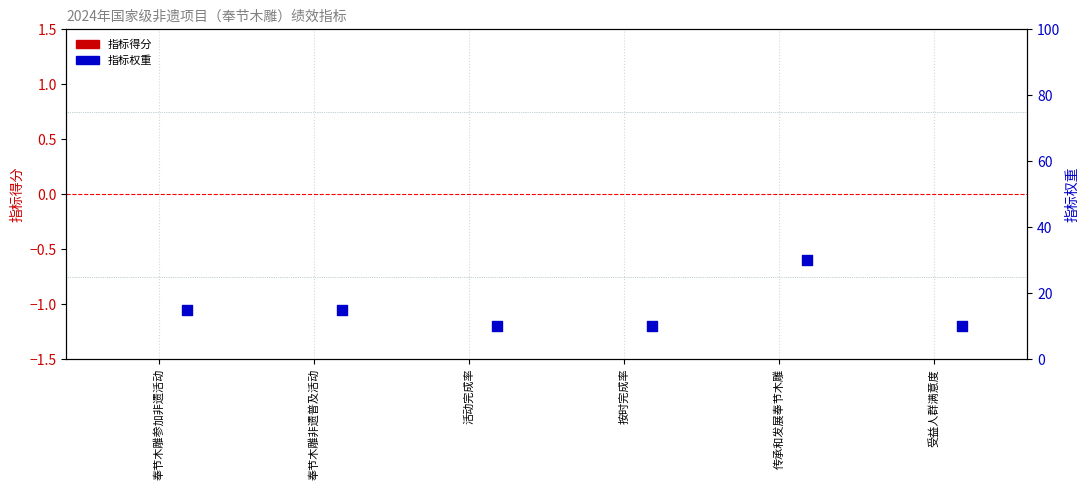

Which series reaches the maximum Y coordinate?

指标权重